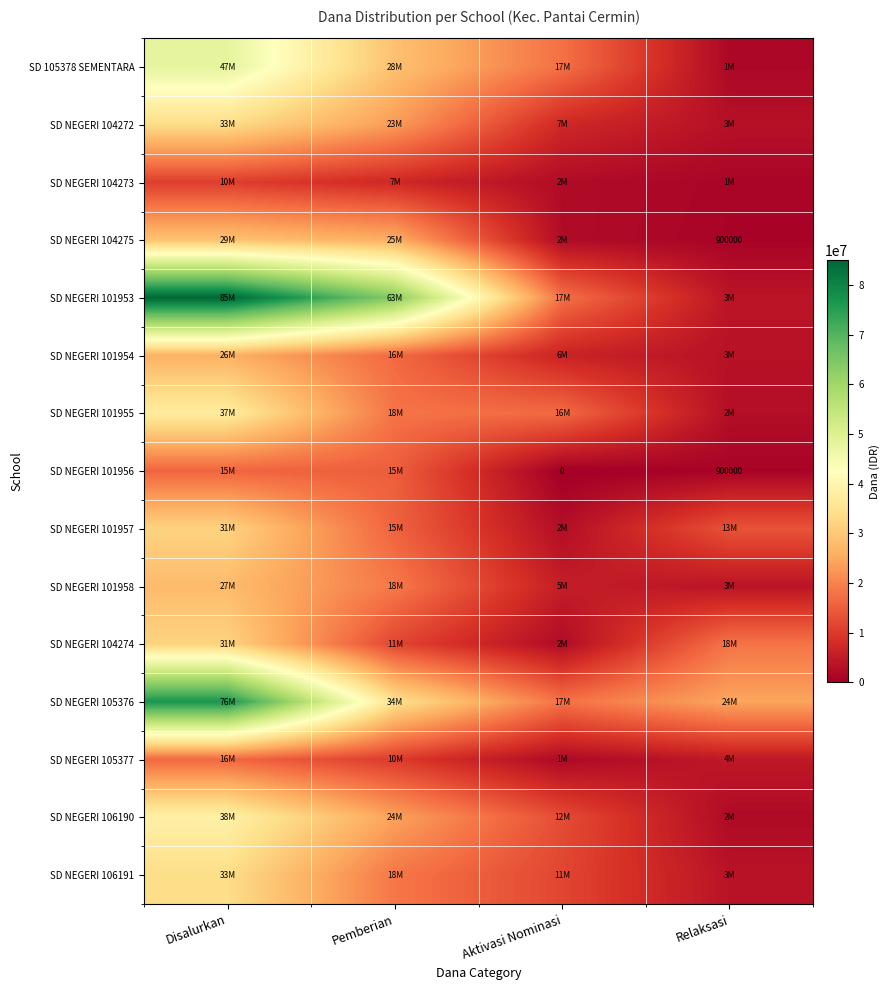

The SD NEGERI 101956 series shows 900000 at Relaksasi. True or false?

True